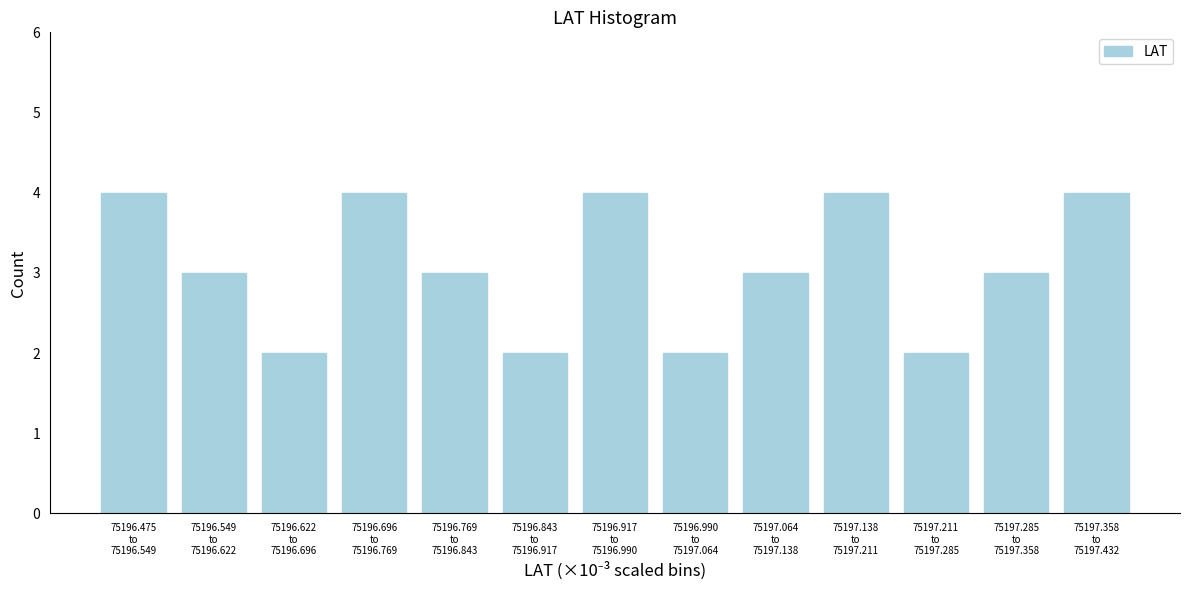

Reading left to right, transcribe all the data shown in this chart.

4	3	2	4	3	2	4	2	3	4	2	3	4